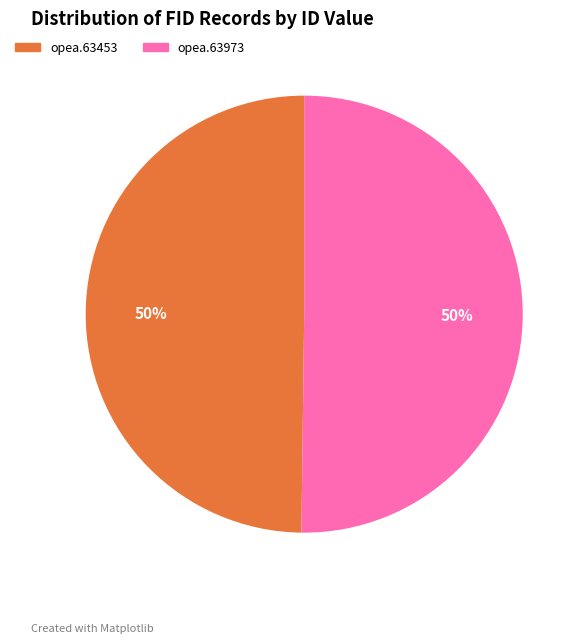

Is it true that opea.63973 is 50% of the pie?

True